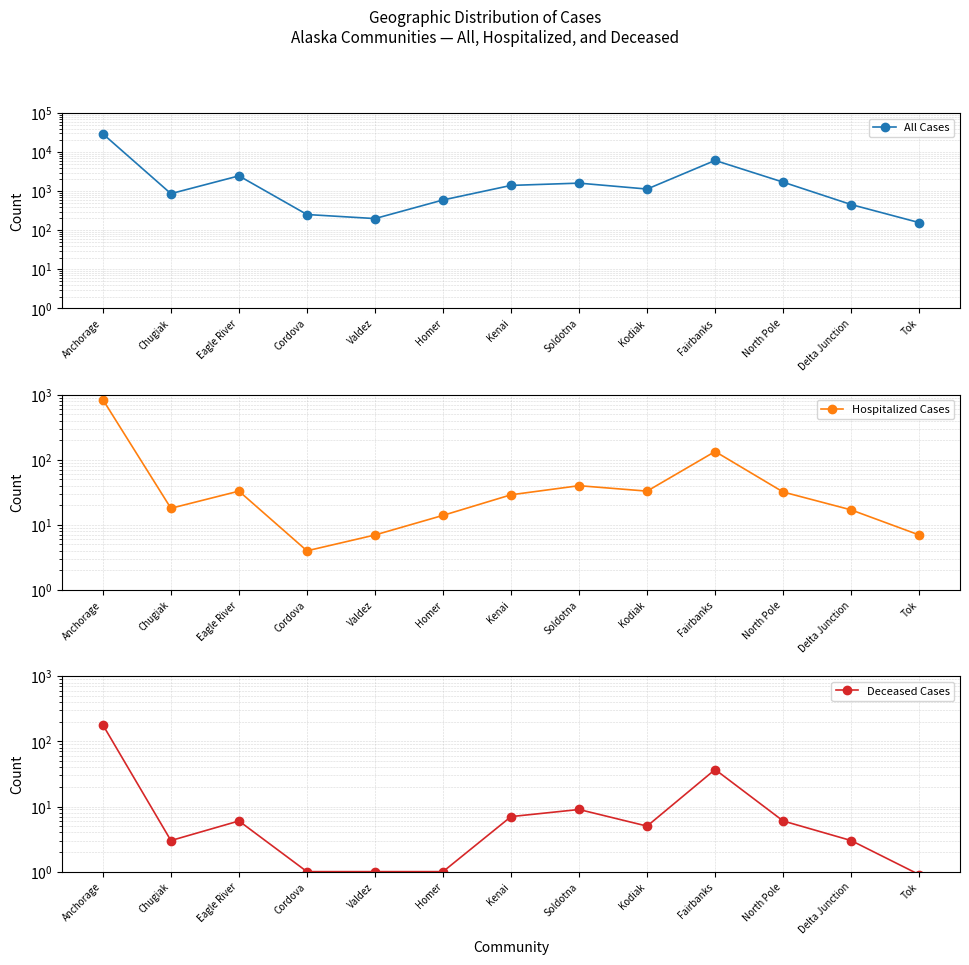

Does the chart display data point markers on the line(s)?

Yes